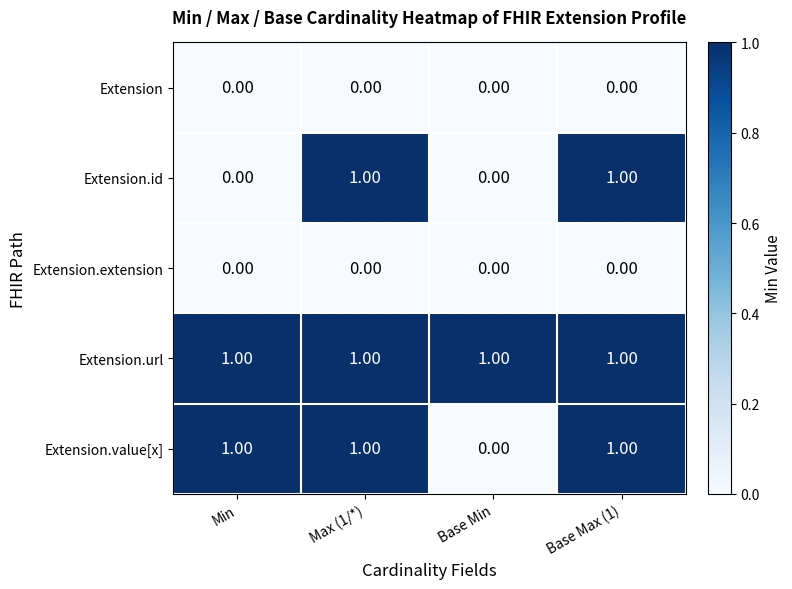

At how many categories does at least one series exceed 0?

4